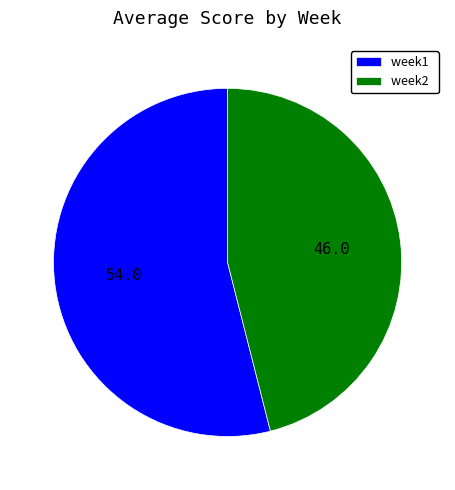

Do week1 and week2 together represent more than half of the pie?

Yes